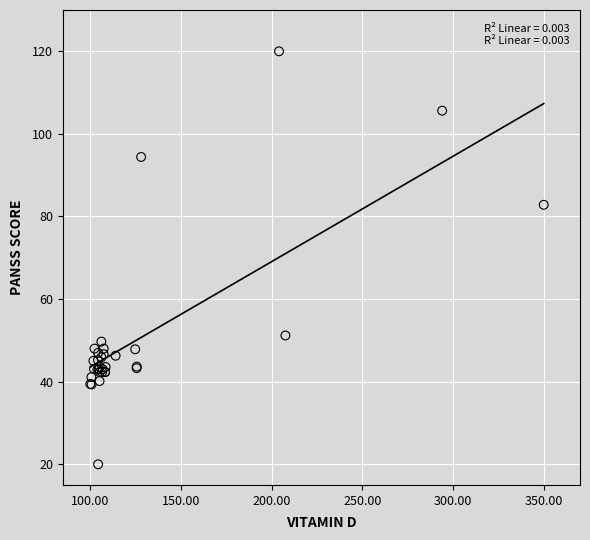

What Y value in the scatter plot is closest to 70?

82.8